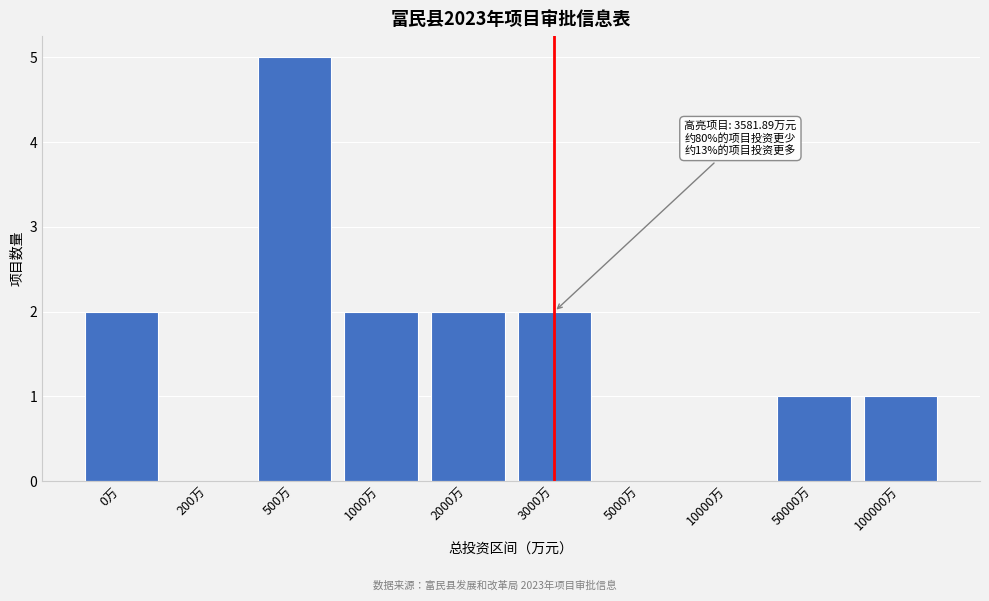

Reading left to right, what are all the values shown in this chart?

0万=2	200万=0	500万=5	1000万=2	2000万=2	3000万=2	5000万=0	10000万=0	50000万=1	100000万=1